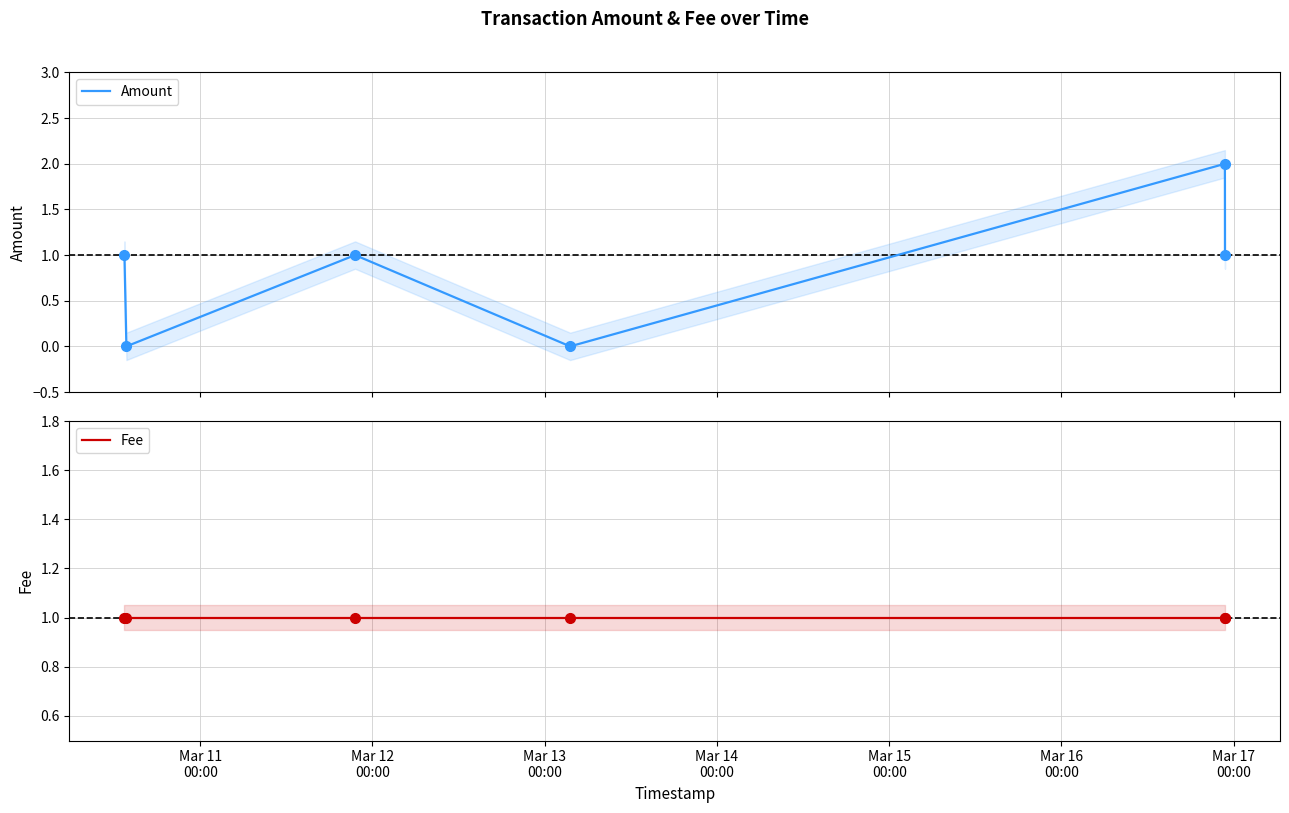

At how many categories does at least one series exceed 1?

1